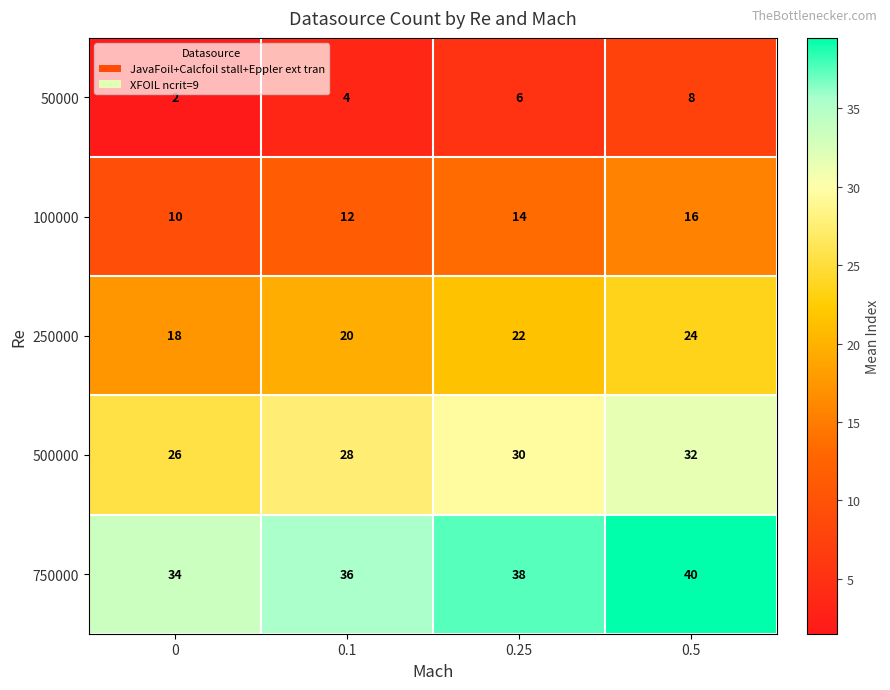

The 750000 series shows 36 at 0.1. True or false?

True